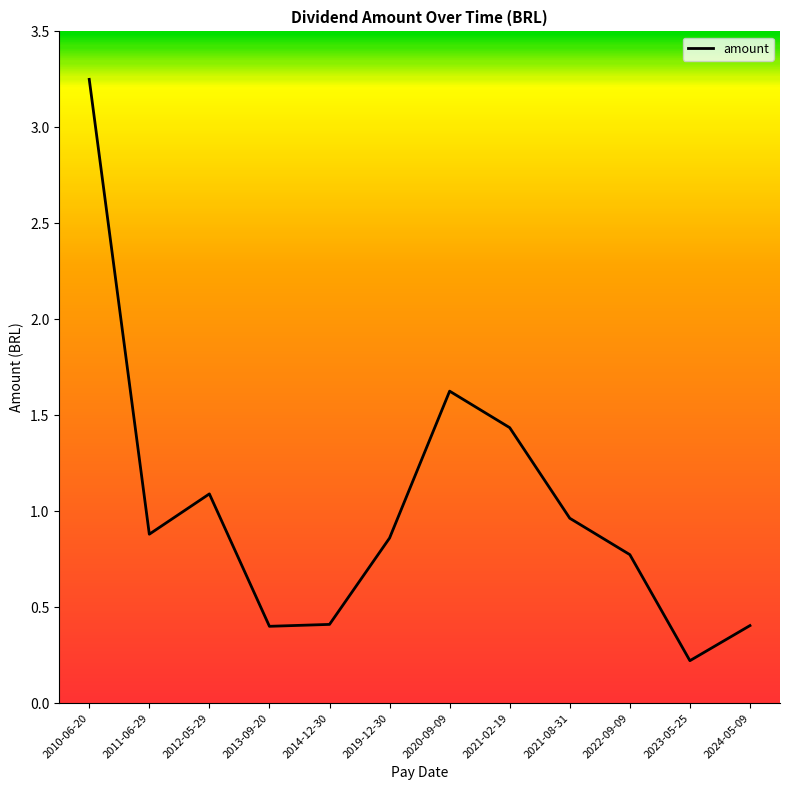

What is the sum of the values at 2022-09-09 and 2020-09-09?

2.4